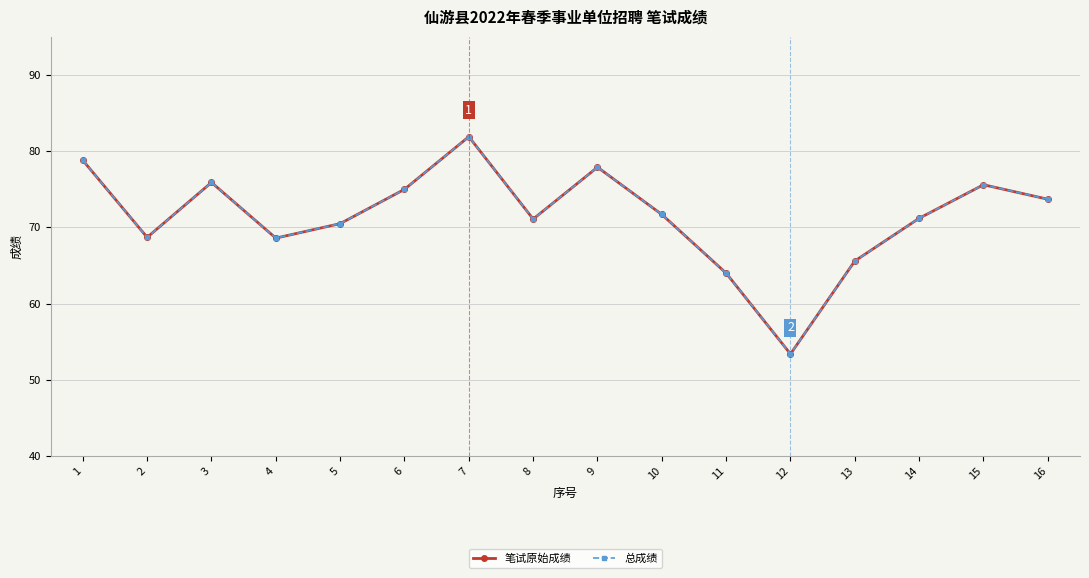

At which category does 笔试原始成绩 reach its first local peak?

3